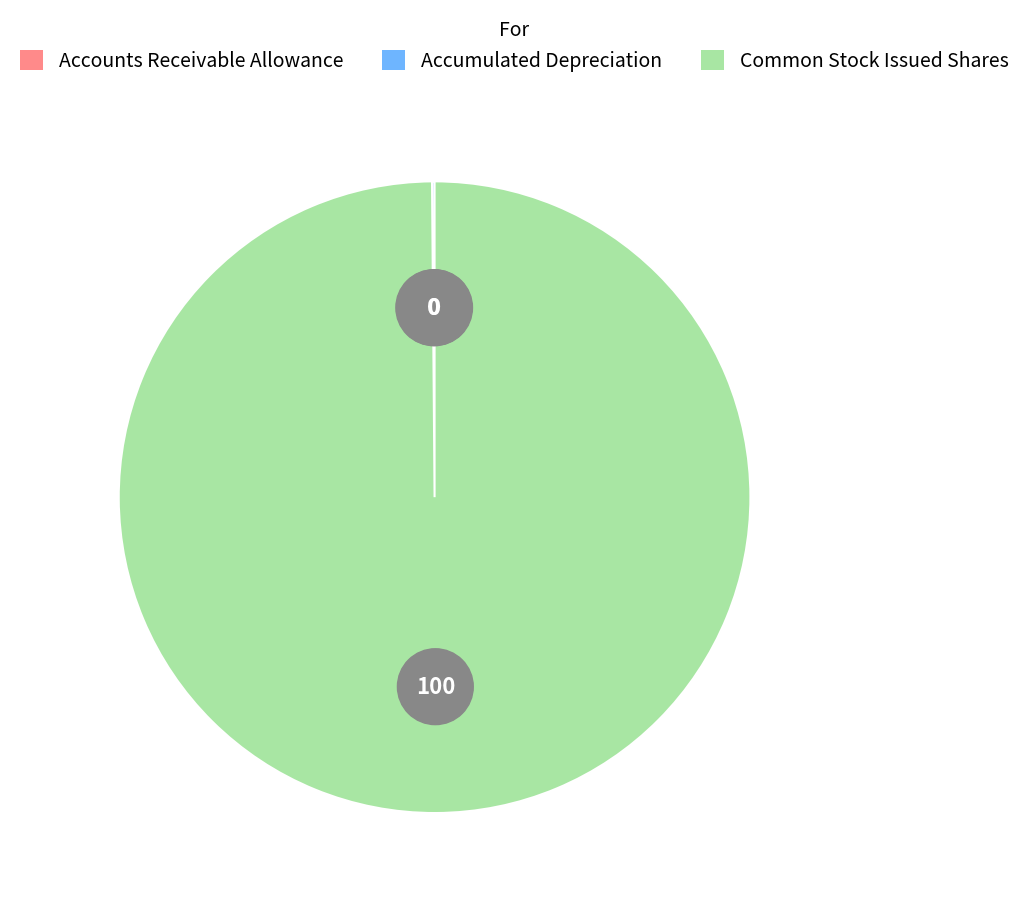

Which category has the biggest portion of the pie?

Common stock, Issued shares